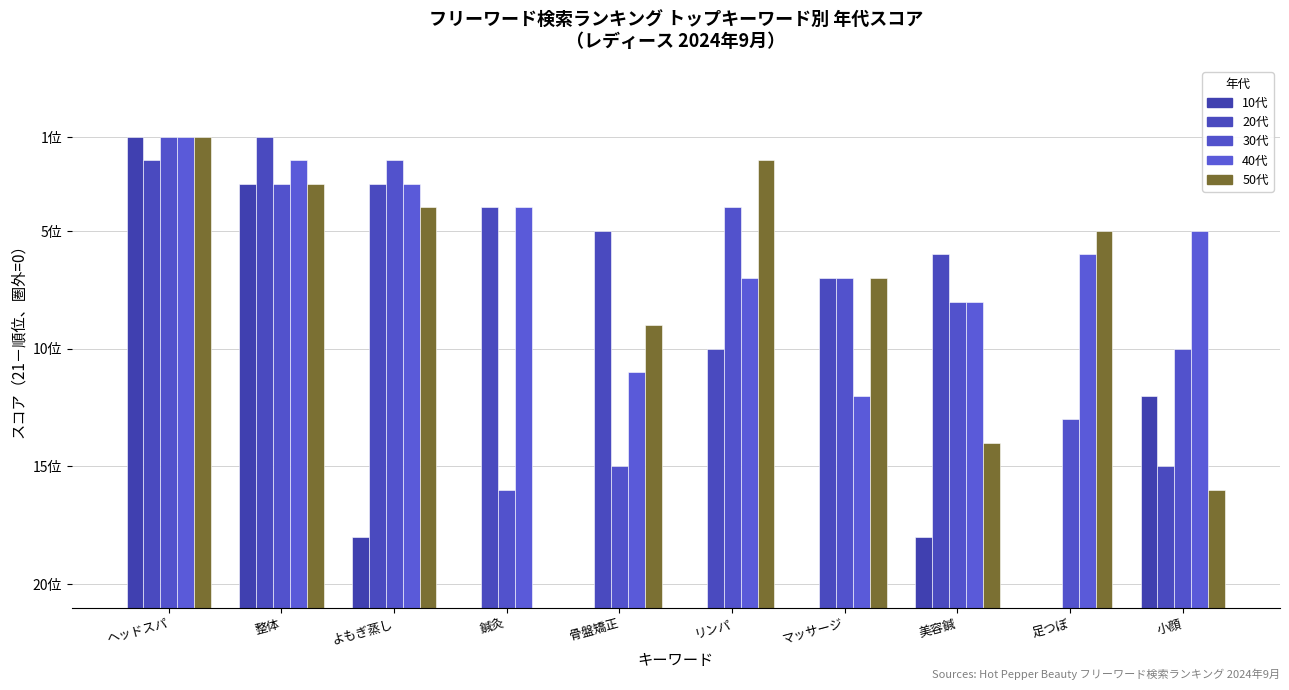

True or false: 30代 has a value of 19 at よもぎ蒸し.

True